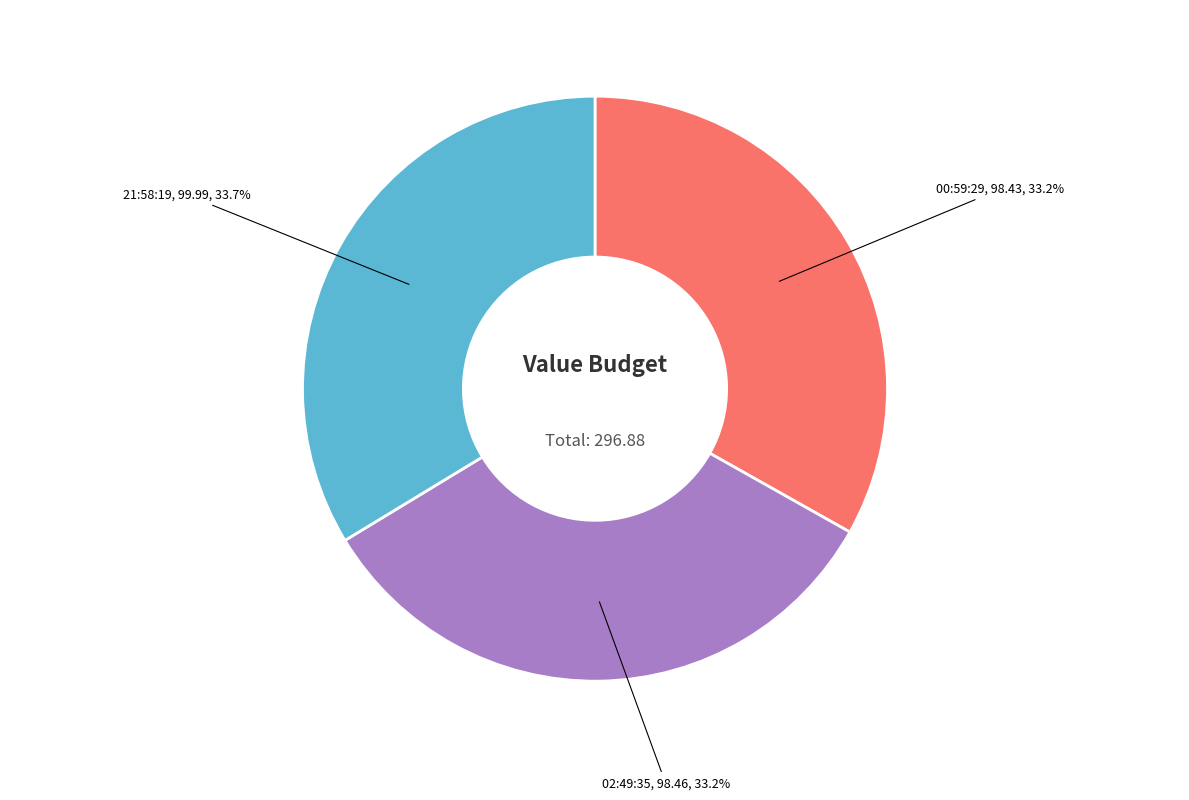

Is there any slice that represents more than half of the pie?

No